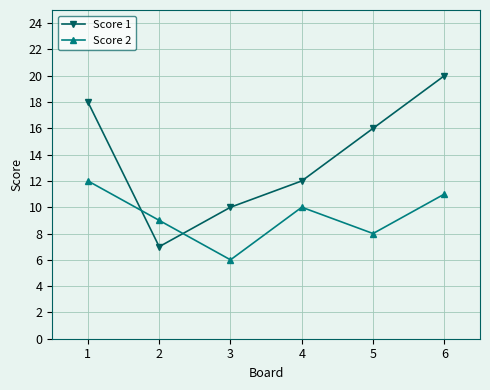

True or false: Score 2 and Score 1 intersect in this chart.

True